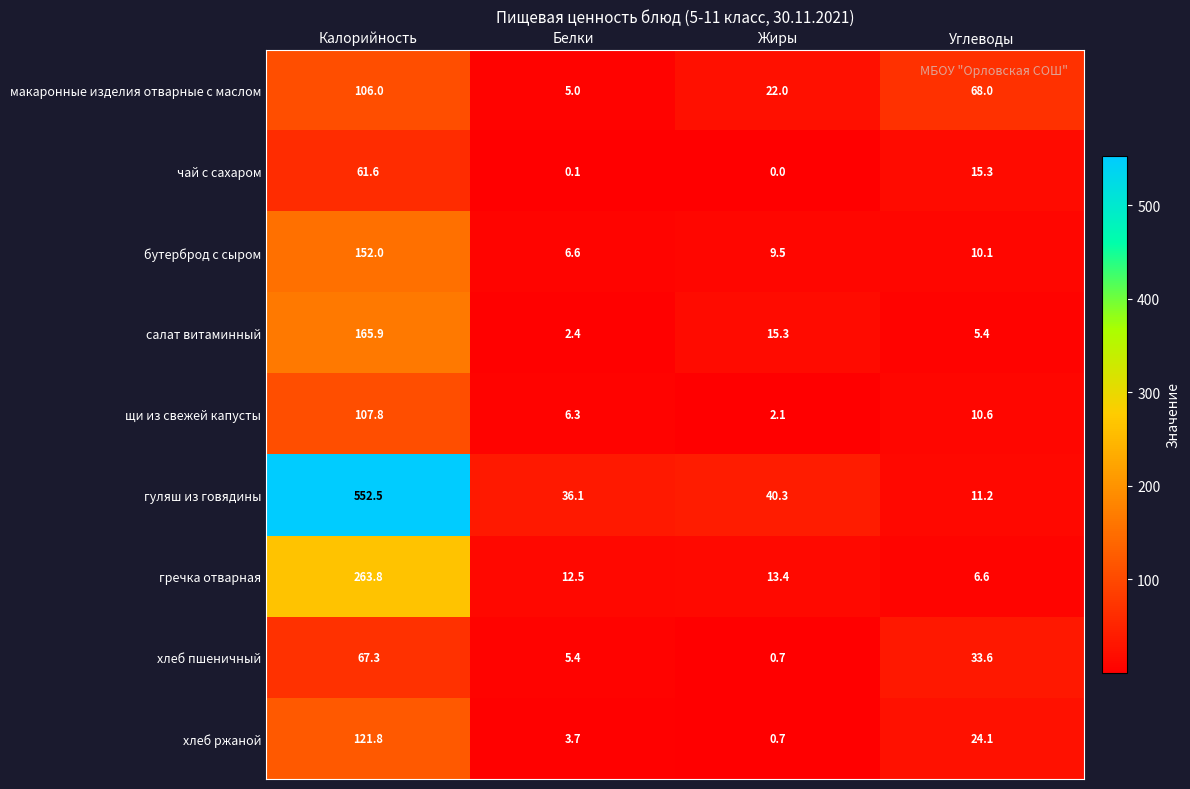

Which series has the largest total across all categories?

гуляш из говядины